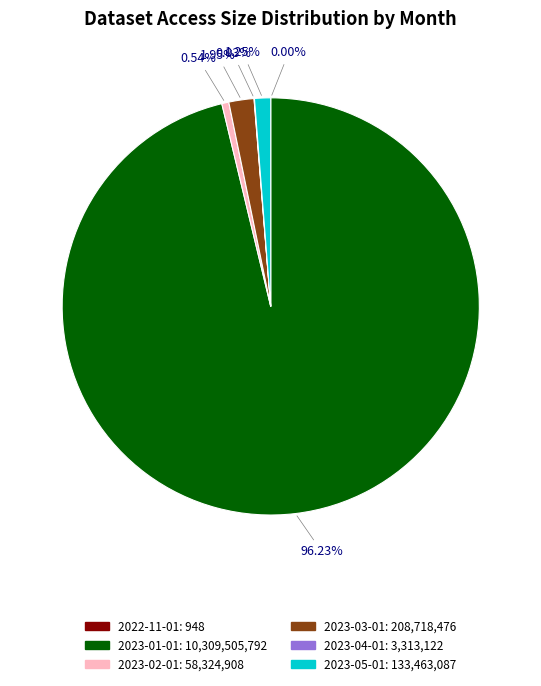

What is the majority slice?

2023-01-01